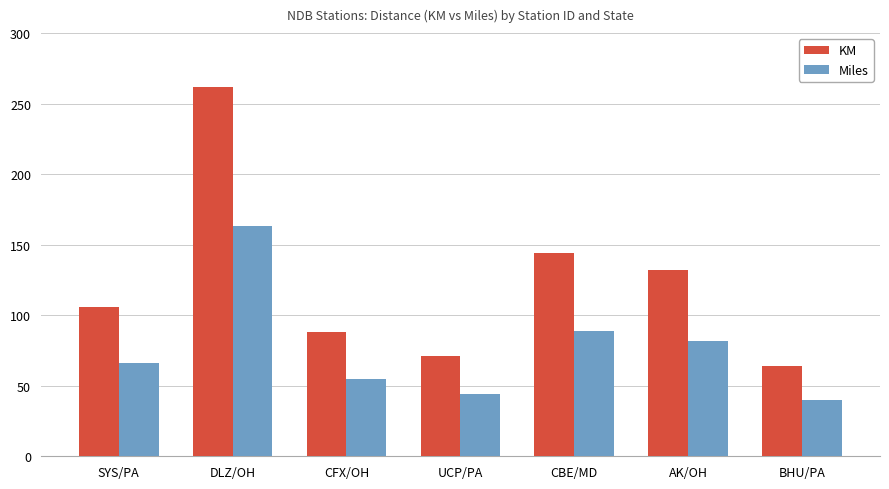

The KM series shows 43 at SYS/PA. True or false?

False